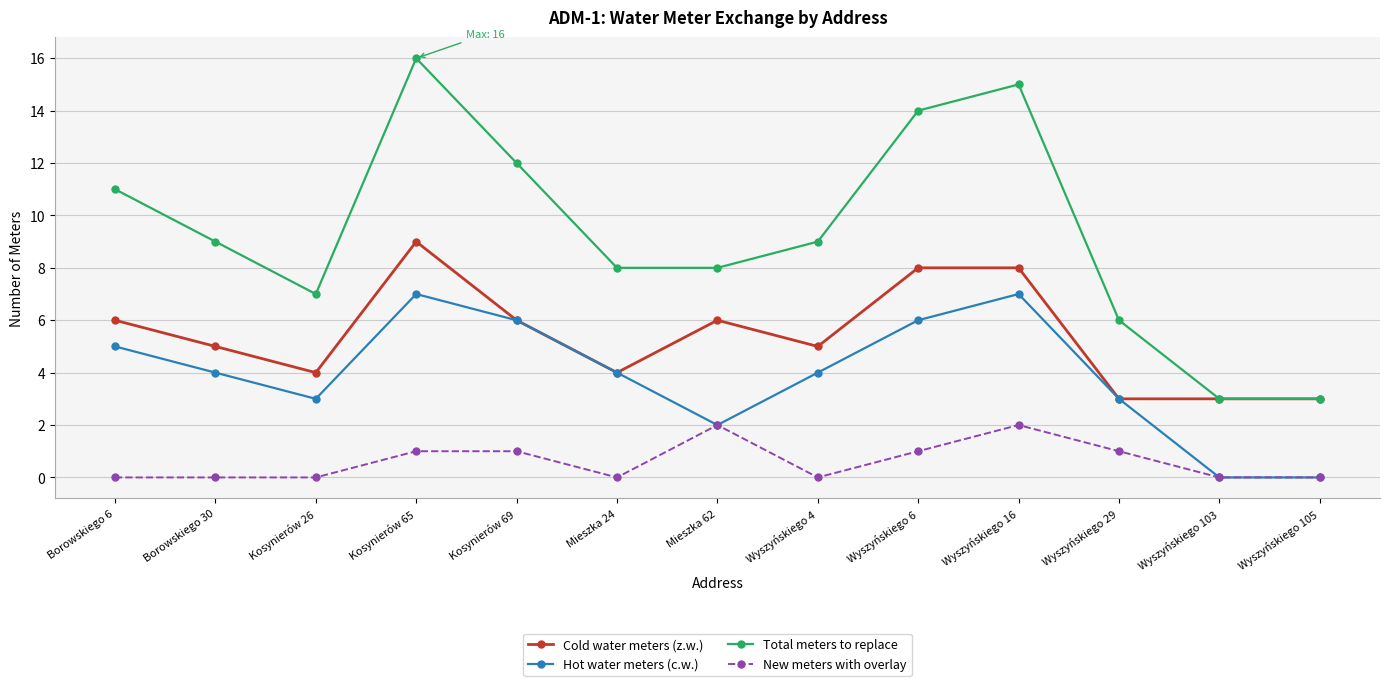

What is the label of the 1st point from the right?

Wyszyńskiego 105